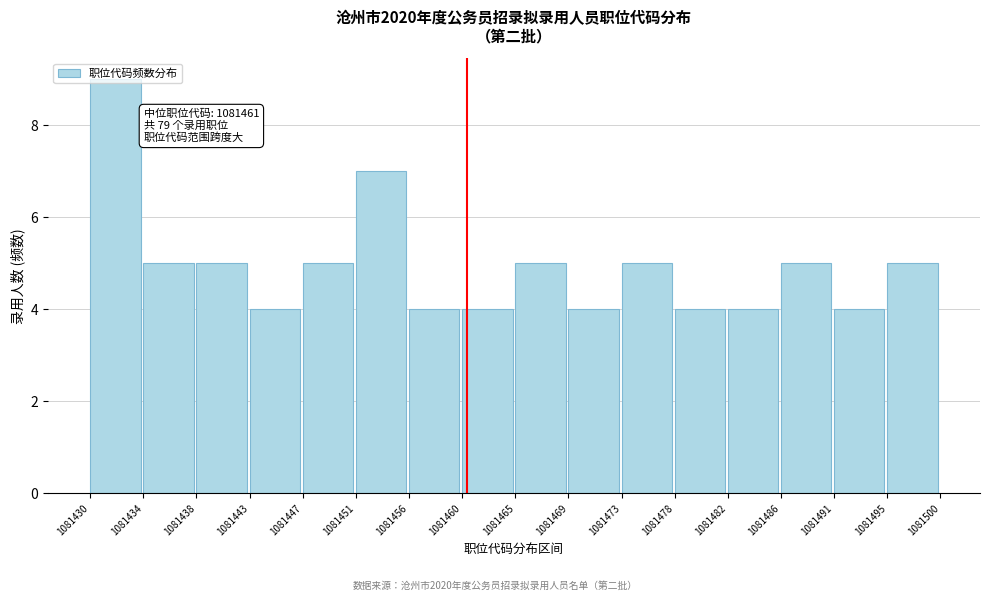

What is the ratio of the value at 1081469 to the value at 1081465?

0.8